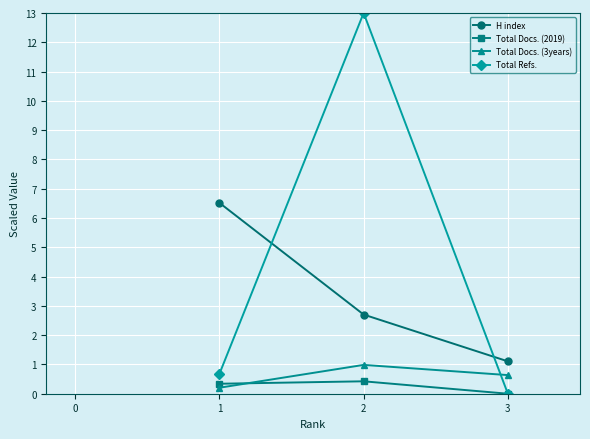

Reading right to left, transcribe all the data shown in this chart.

H index: 1.1	2.7	6.5
Total Docs. (2019): 0.0	0.4	0.3
Total Docs. (3years): 0.6	1.0	0.2
Total Refs.: 0.0	13.0	0.7